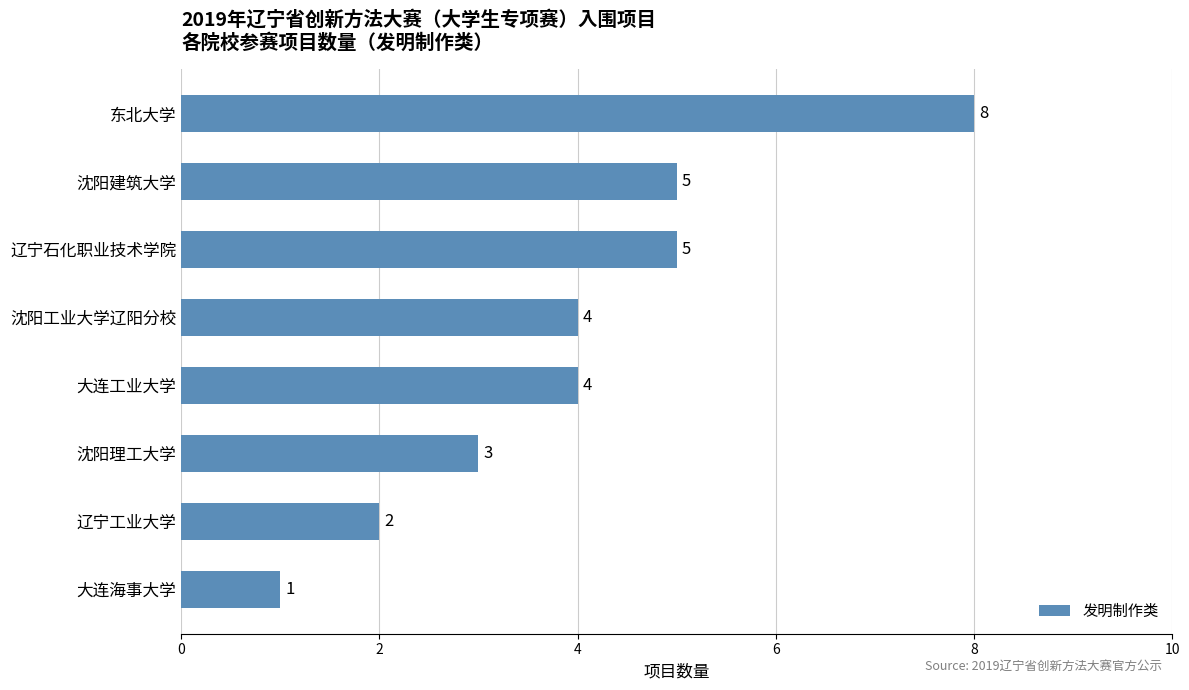

Is it true that the value at 大连工业大学 is 4?

True